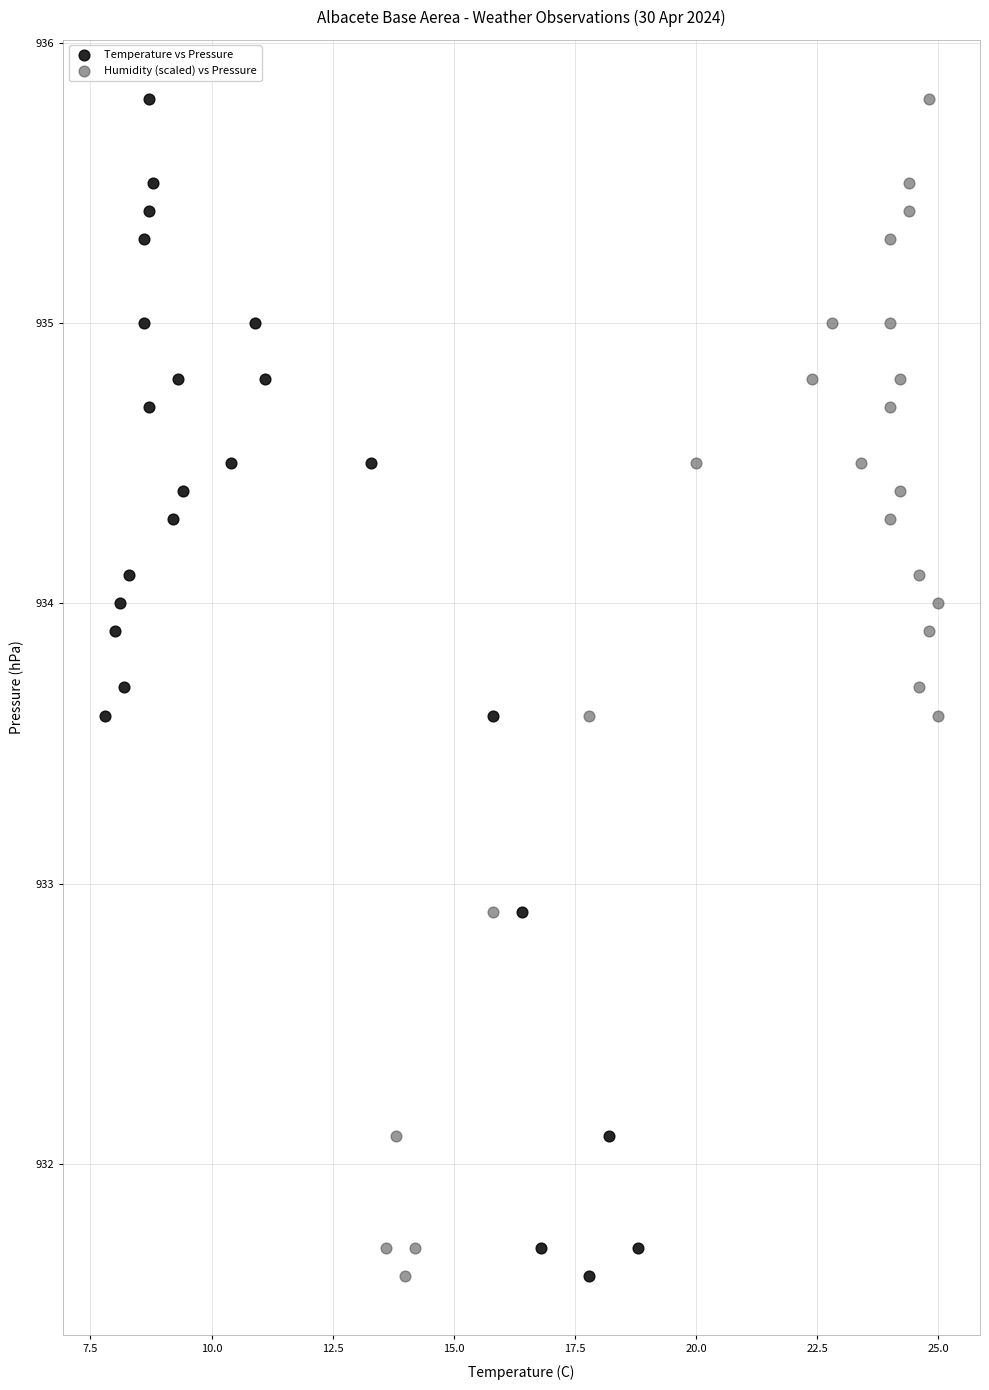

What are all the series names shown in the legend?

Temperature vs Pressure, Humidity (scaled) vs Pressure